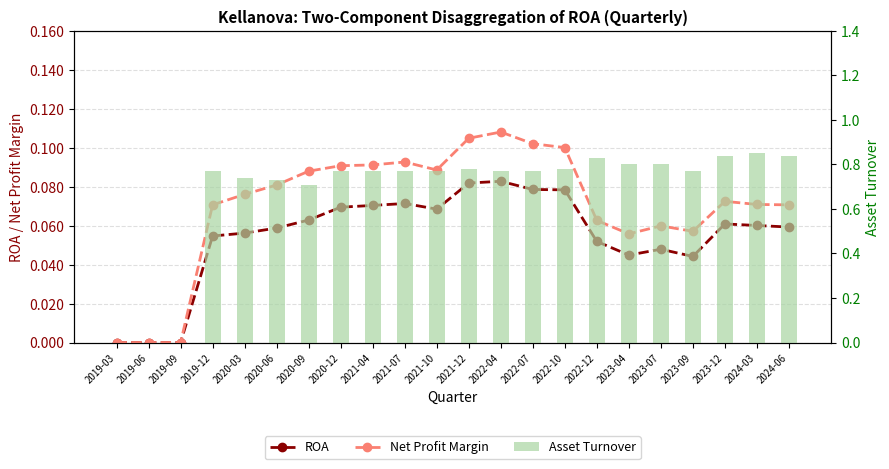

What is the label of the 1st bar from the right?

2024-06